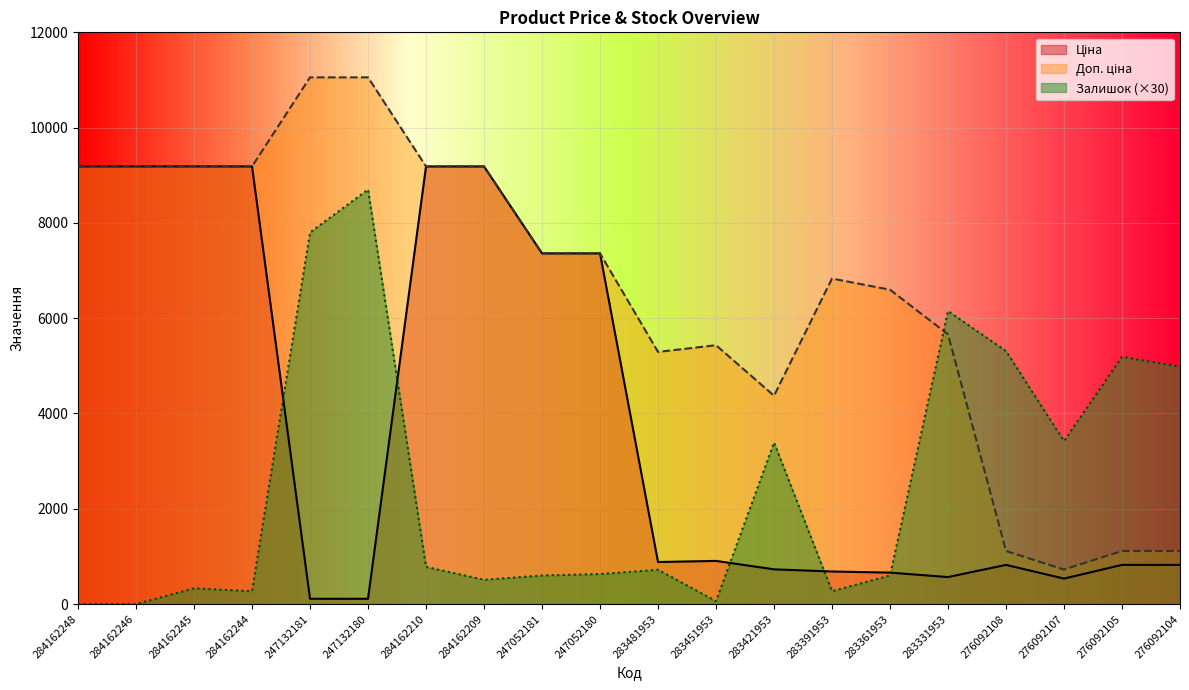

How many times do Залишок and Доп. ціна cross each other?

1